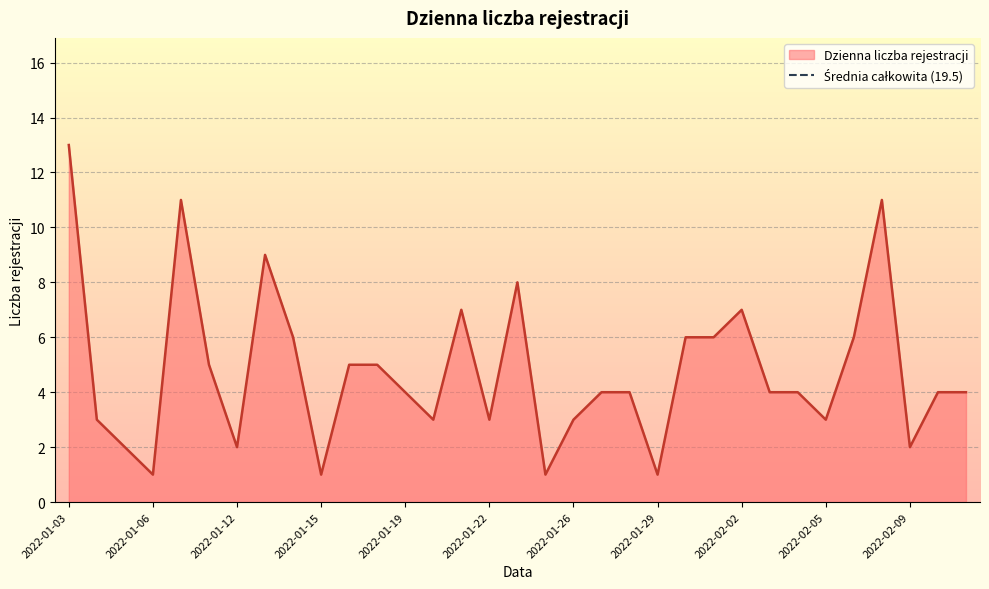

Rank the categories by value from lowest to highest.

2022-01-06, 2022-01-15, 2022-01-25, 2022-01-29, 2022-01-05, 2022-01-12, 2022-02-09, 2022-01-04, 2022-01-20, 2022-01-22, 2022-01-26, 2022-02-05, 2022-01-19, 2022-01-27, 2022-01-28, 2022-02-03, 2022-02-04, 2022-02-10, 2022-02-11, 2022-01-11, 2022-01-17, 2022-01-18, 2022-01-14, 2022-01-31, 2022-02-01, 2022-02-07, 2022-01-21, 2022-02-02, 2022-01-24, 2022-01-13, 2022-01-10, 2022-02-08, 2022-01-03